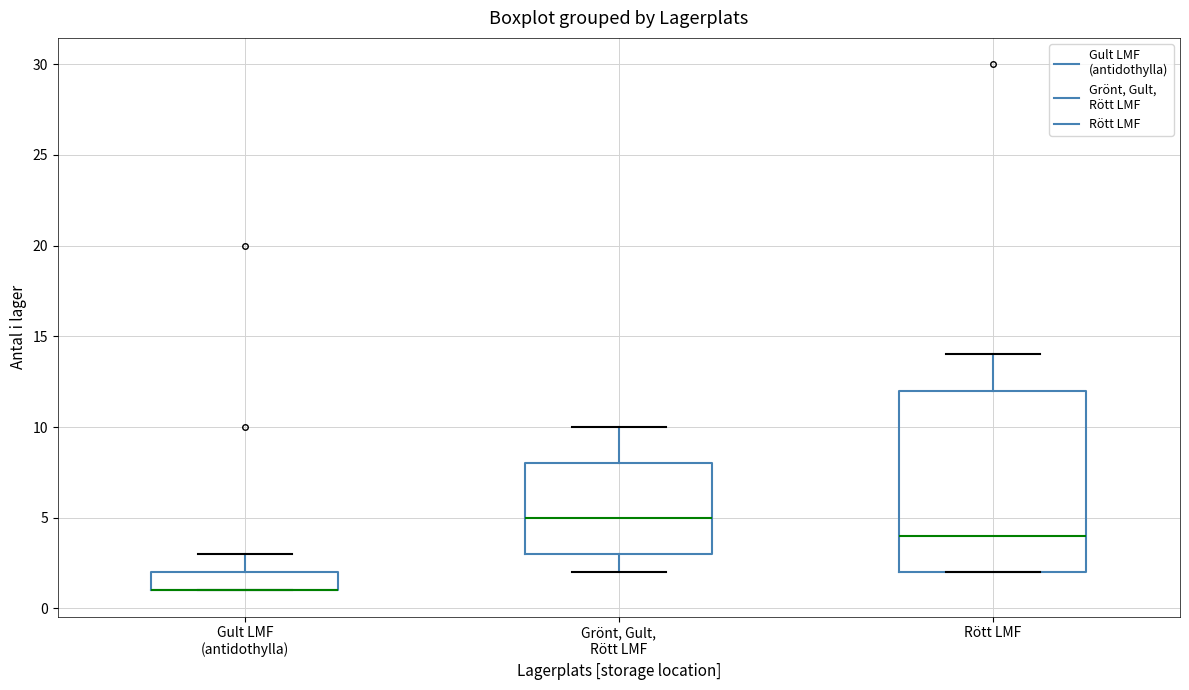

Reading left to right, read every box against the y-axis: the position of its median line, the range the box covers, and the ends of its whiskers. The values are not printed on the chart, so give them approximately, as read against the axis.

Gult LMF (antidothylla): median 1 (drawn on the box's lower edge), box 1 to 2, whiskers 1 to 3
Grönt, Gult, Rött LMF: median 5, box 3 to 8, whiskers 2 to 10
Rött LMF: median 4, box 2 to 12, whiskers 2 to 14